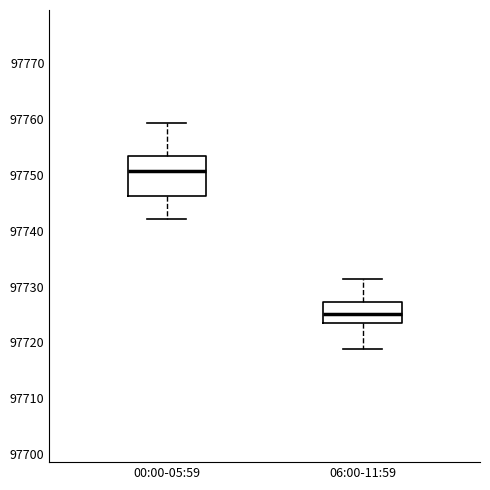

Reading left to right, transcribe this box plot: for each box, give where its median line is, the range the box spans, and where its two whiskers end, as read against the y-axis. The values are not printed on the chart, so give them approximately, as read against the axis.

00:00-05:59: median 97751, box 97746 to 97753, whiskers 97742 to 97759
06:00-11:59: median 97725, box 97723 to 97727, whiskers 97719 to 97731